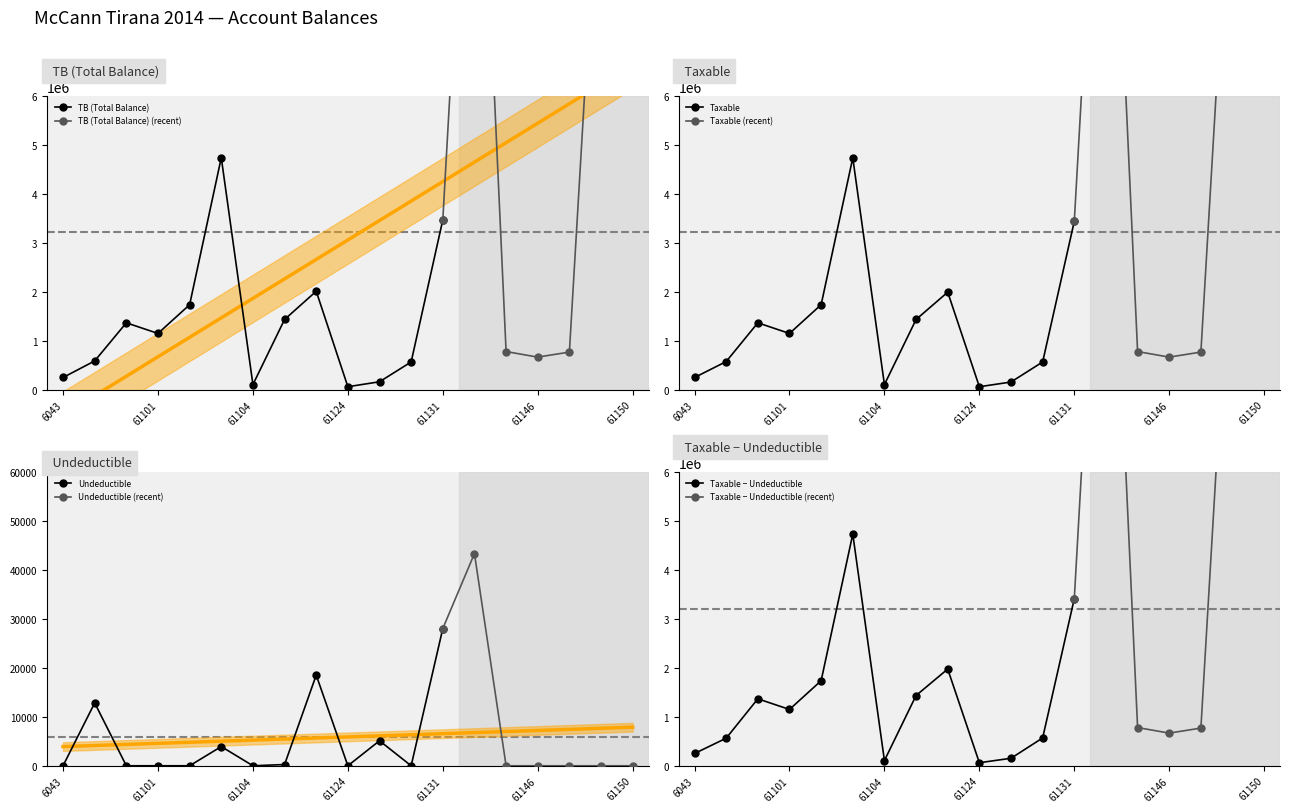

Between 61102 and 61134, which is larger?

61134